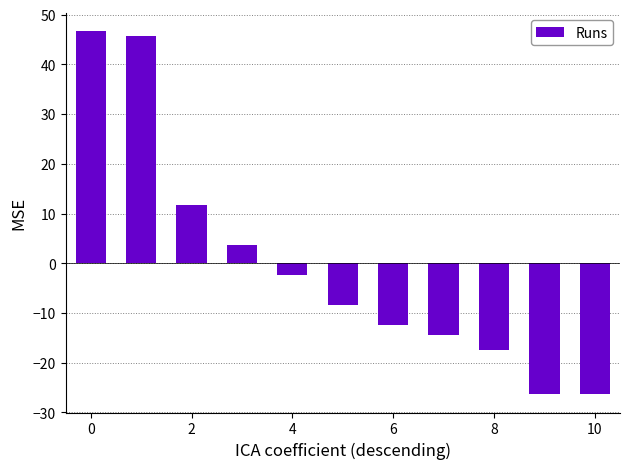

What is the difference between the second highest and second lowest values?

72.0